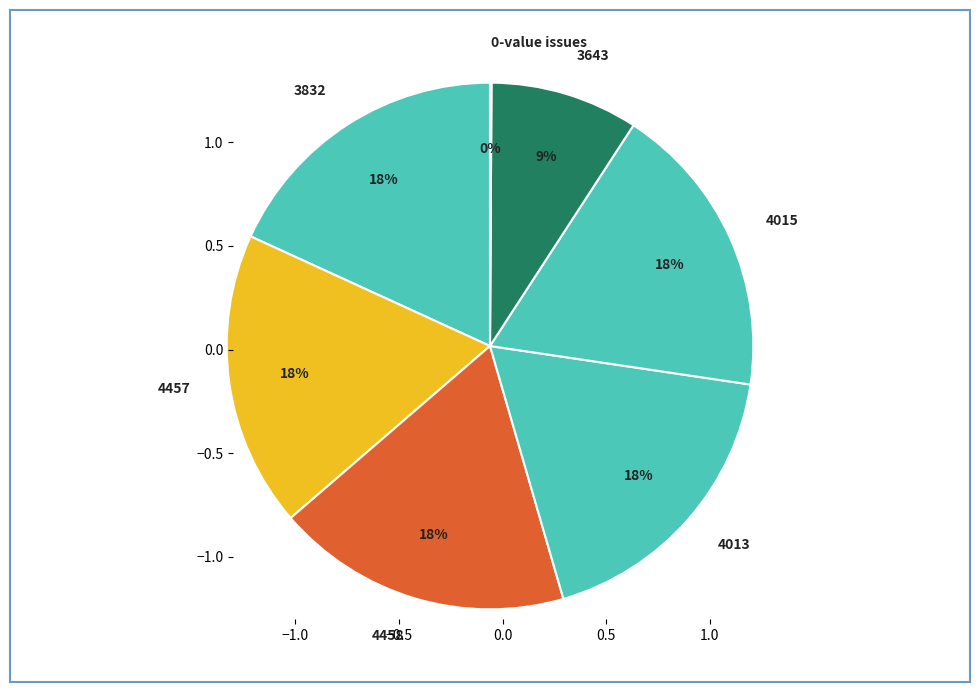

To the nearest percent, what percentage of the pie is 4015?

18%